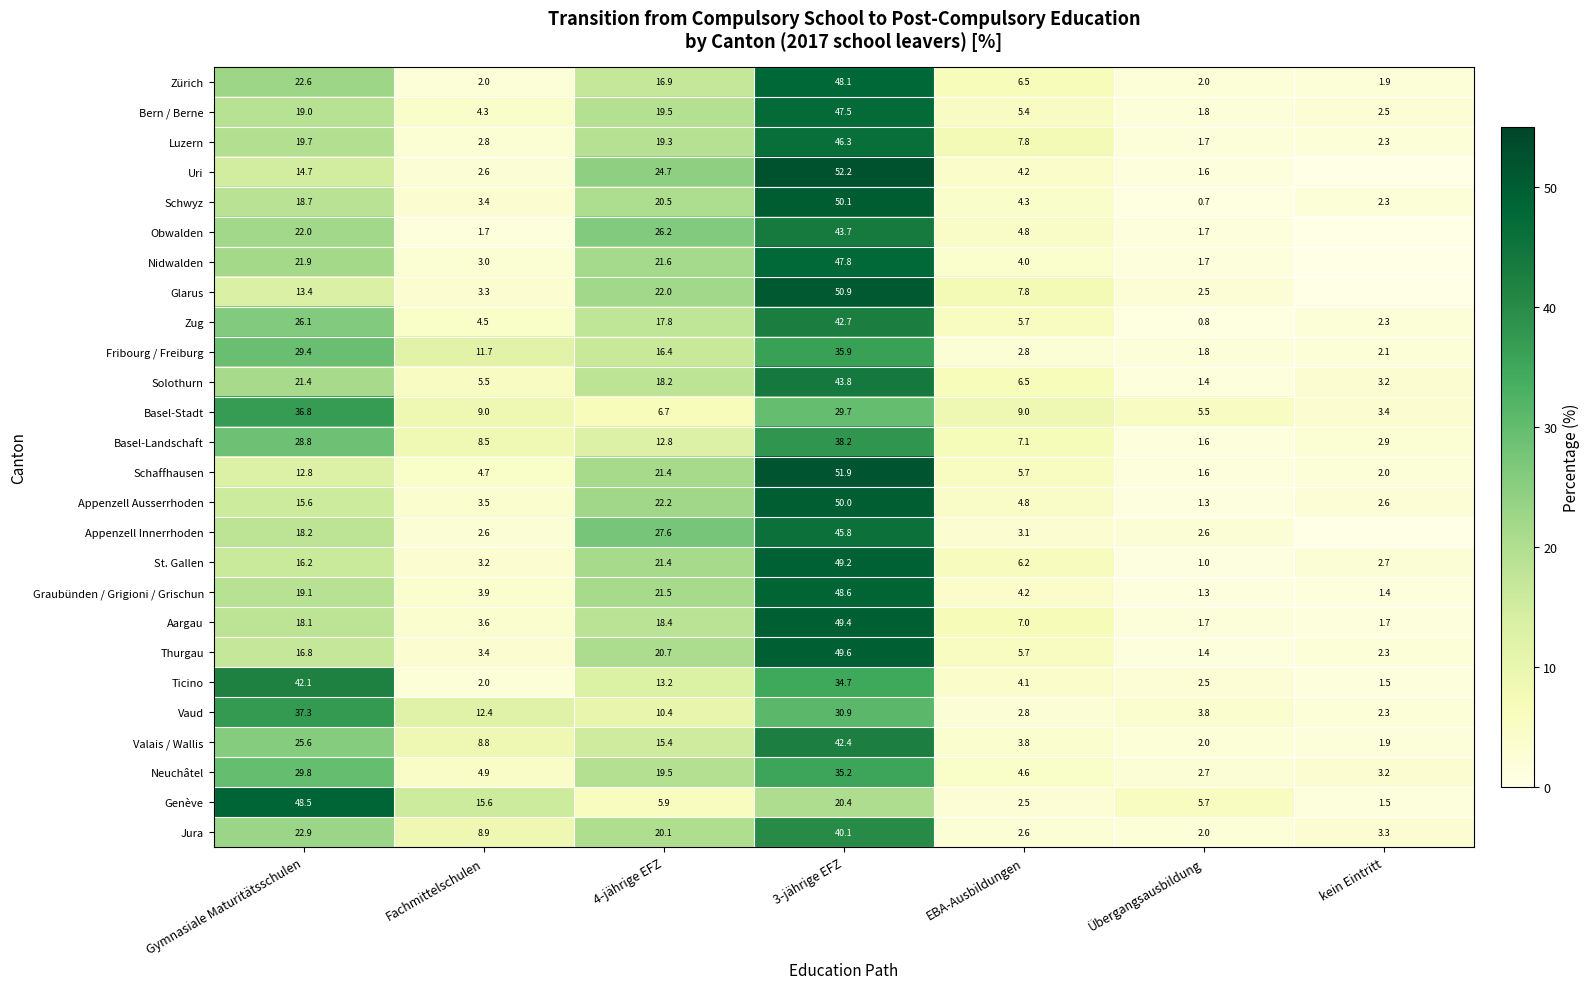

What is the highest value of the Valais / Wallis series?

42.4